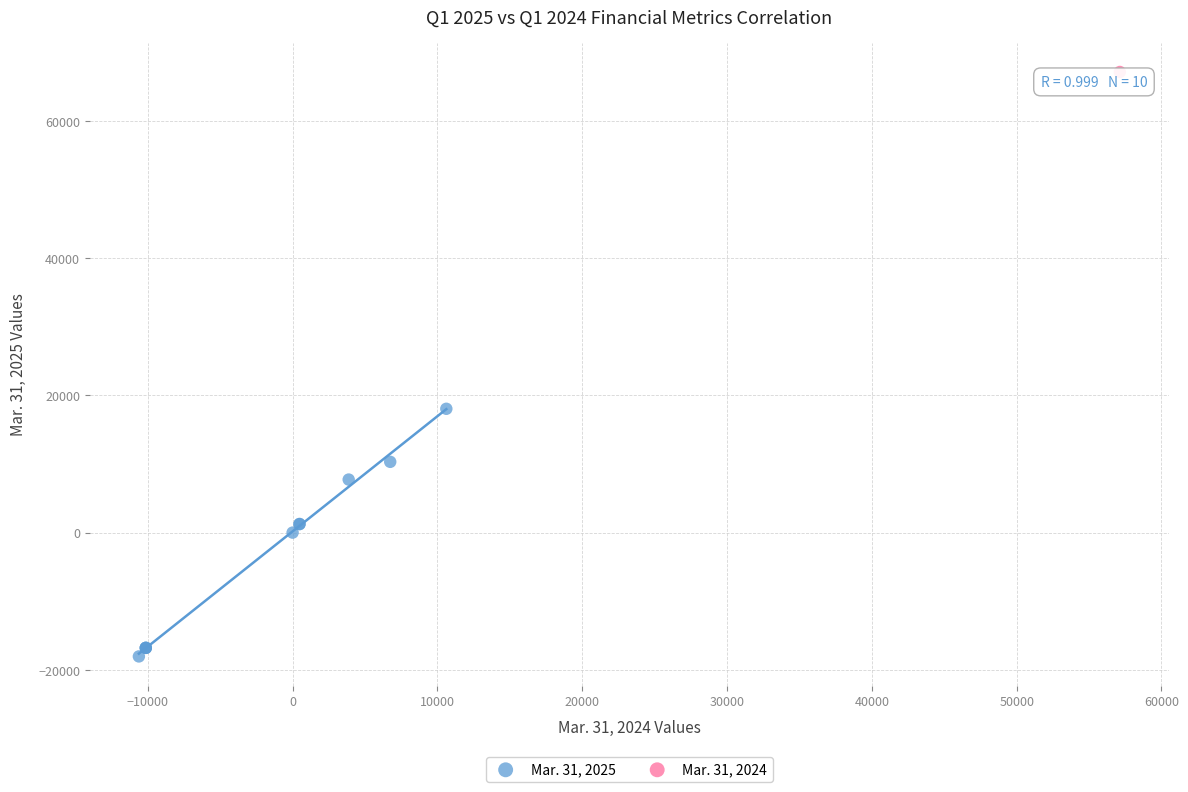

What are all the series names shown in the legend?

Mar. 31, 2025, Mar. 31, 2024